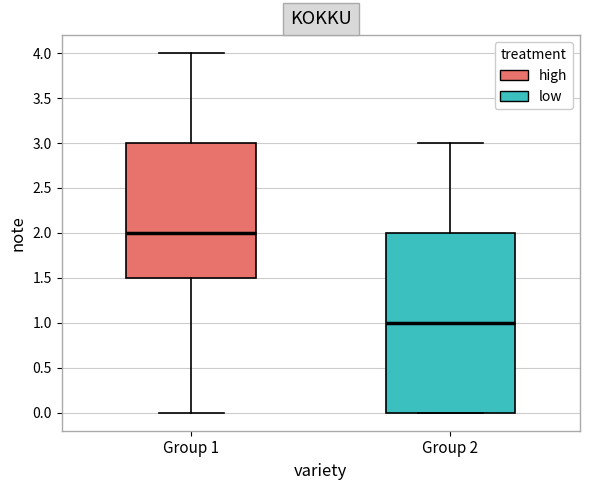

Which box has the lowest median line?

Group 2